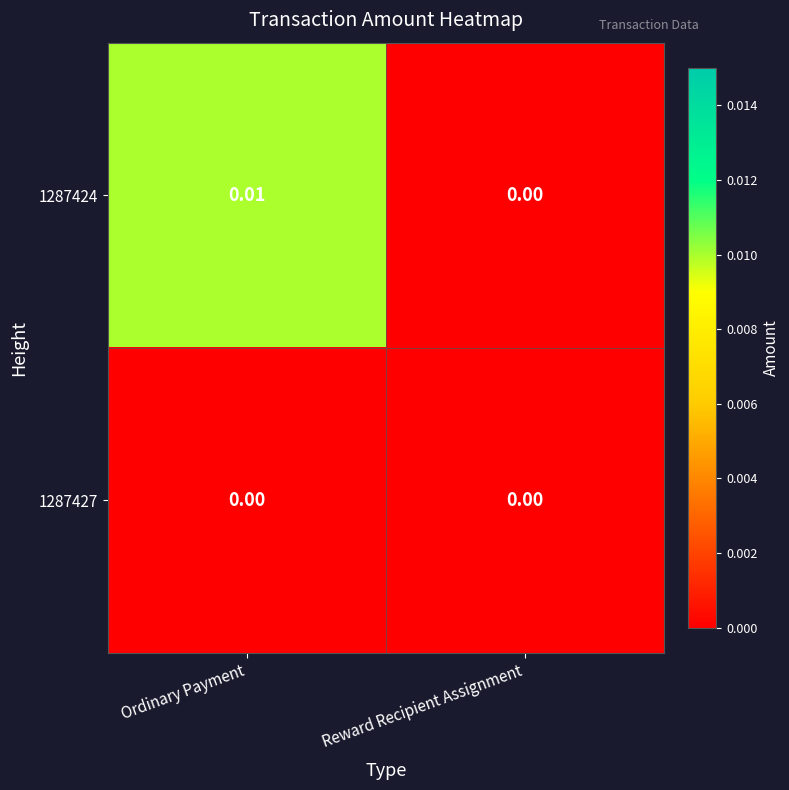

At which category is the sum across all series the highest?

Ordinary Payment